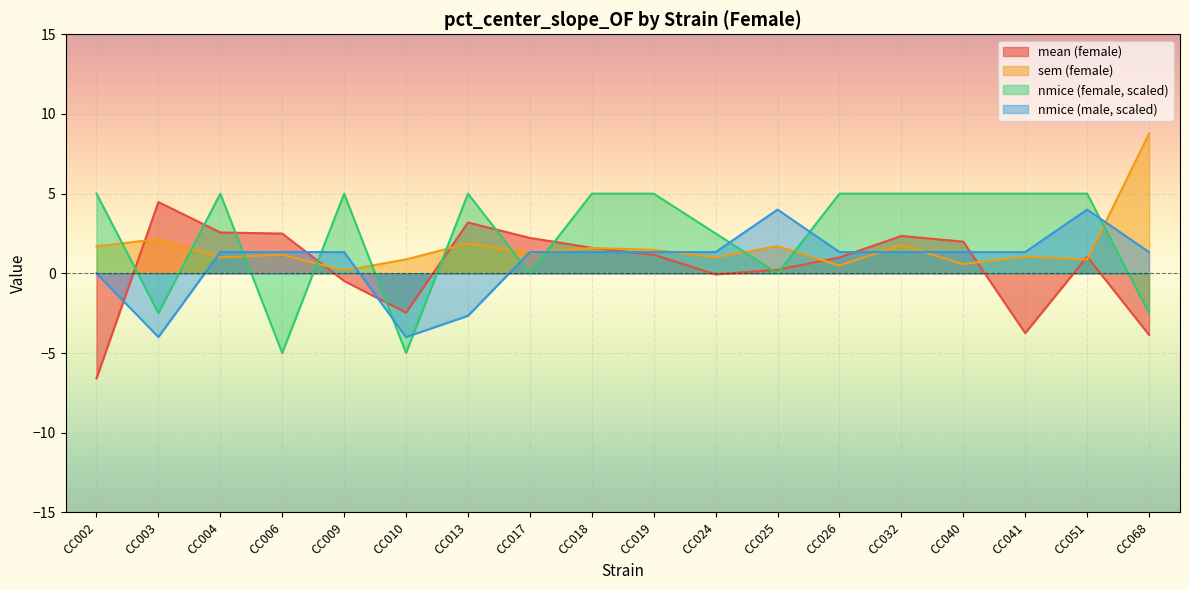

How many data points does each series have?

18